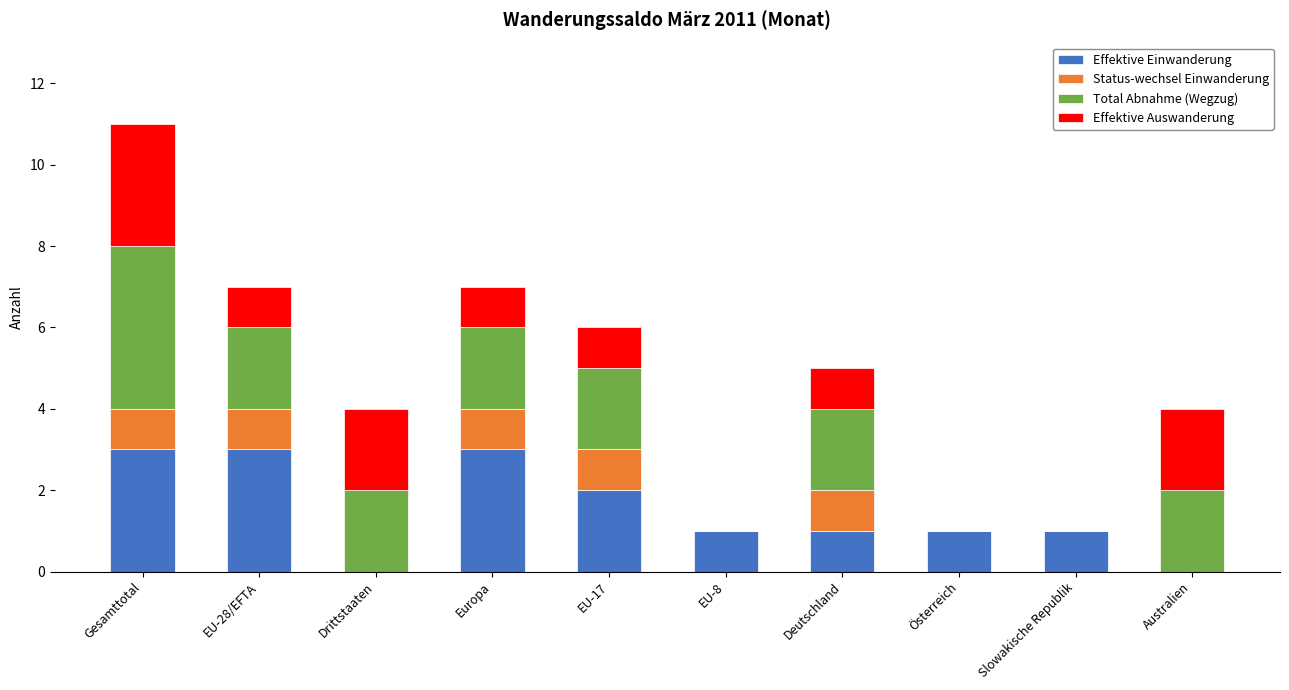

At which category is the sum across all series the highest?

Gesamttotal